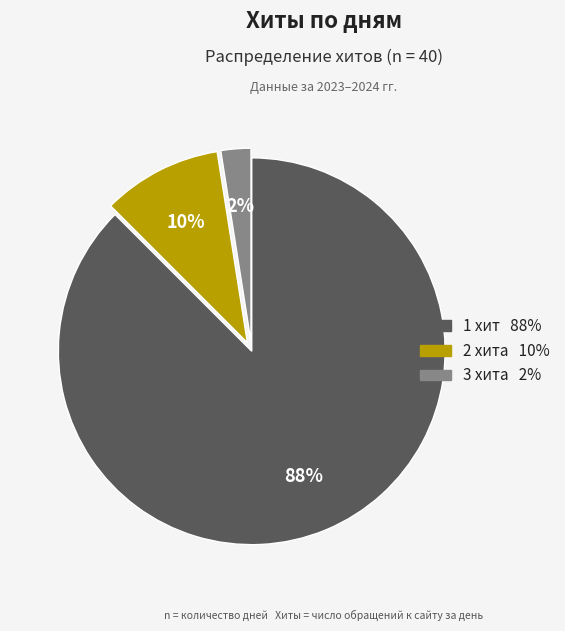

To the nearest percent, what is the average slice percentage?

33%